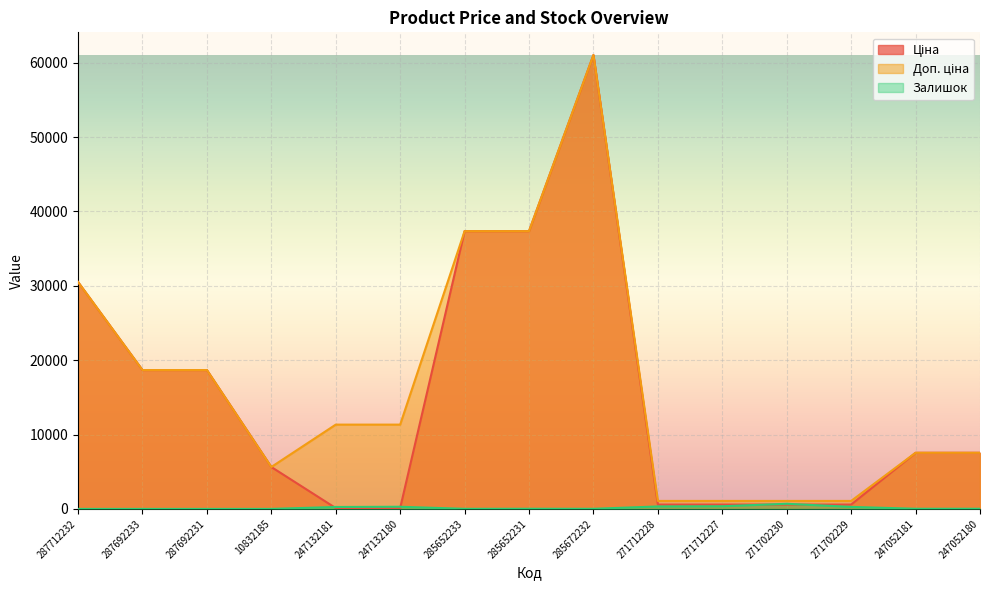

Reading left to right, what are all the values shown in this chart?

Ціна: 30512.3	18671.5	18671.5	5636.0	113.3	113.3	37343.0	37343.0	61024.7	586.0	586.0	586.0	586.0	7545.9	7545.9
Доп. ціна: 30512.3	18671.5	18671.5	5636.0	11334.0	11334.0	37343.0	37343.0	61024.7	1074.5	1074.5	1074.5	1074.5	7545.9	7545.9
Залишок: 0.0	0.0	0.0	1.0	260.0	290.0	12.0	22.0	15.0	333.0	359.0	690.0	272.0	20.0	21.0